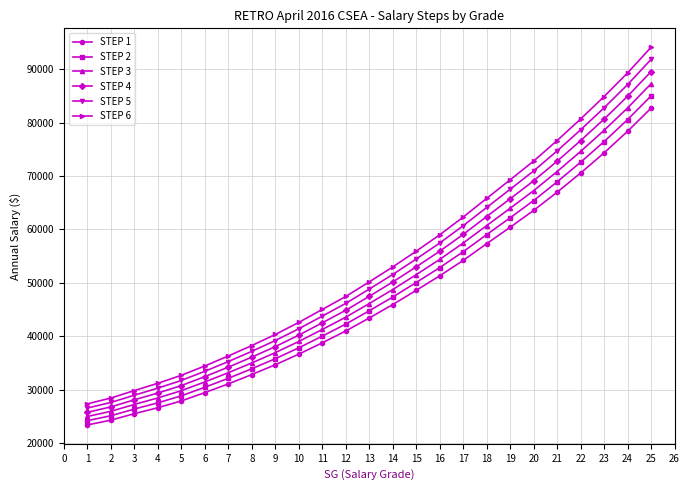

What is the difference between the maximum and minimum values in the STEP 5 series?

65279